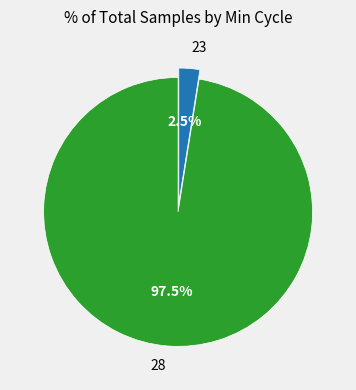

Between 28 and 23, which is larger?

28